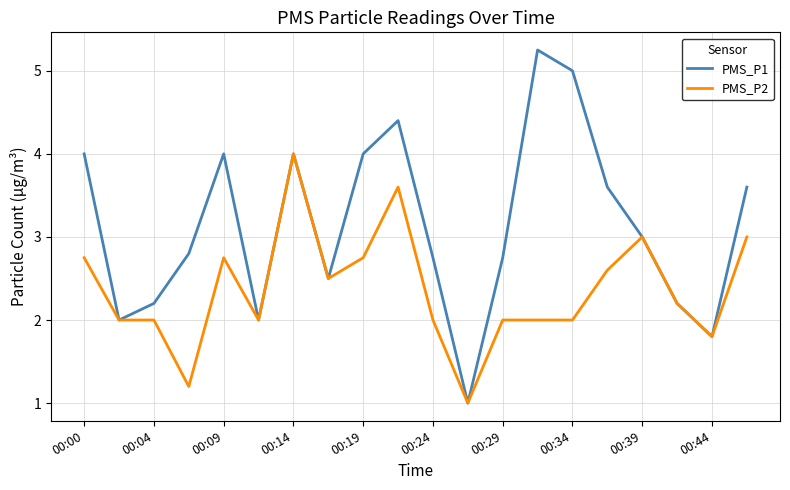

Rank the series by their maximum value, from lowest to highest.

PMS_P2, PMS_P1